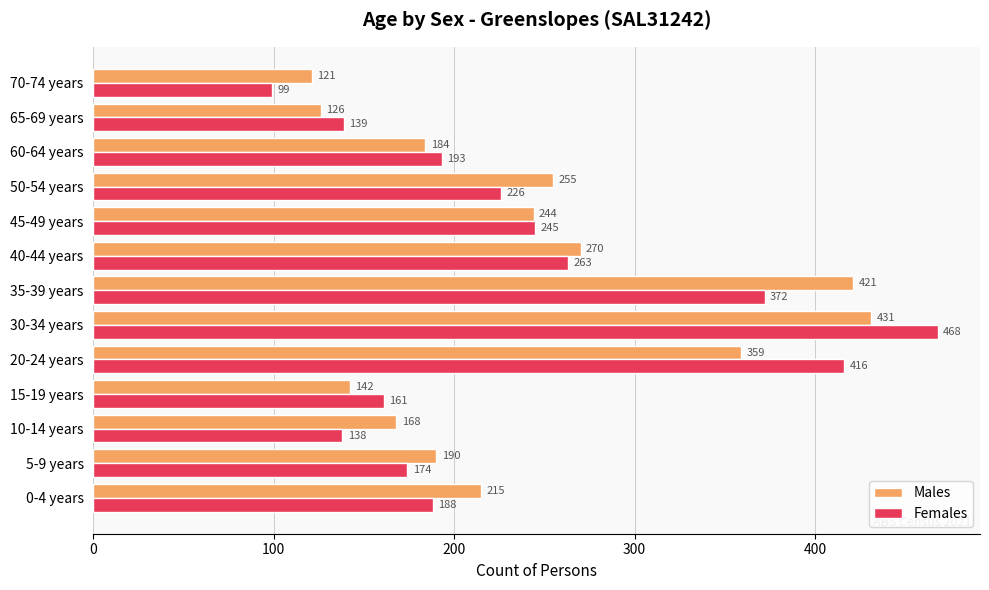

List the series in order of their peak value, lowest first.

Males, Females